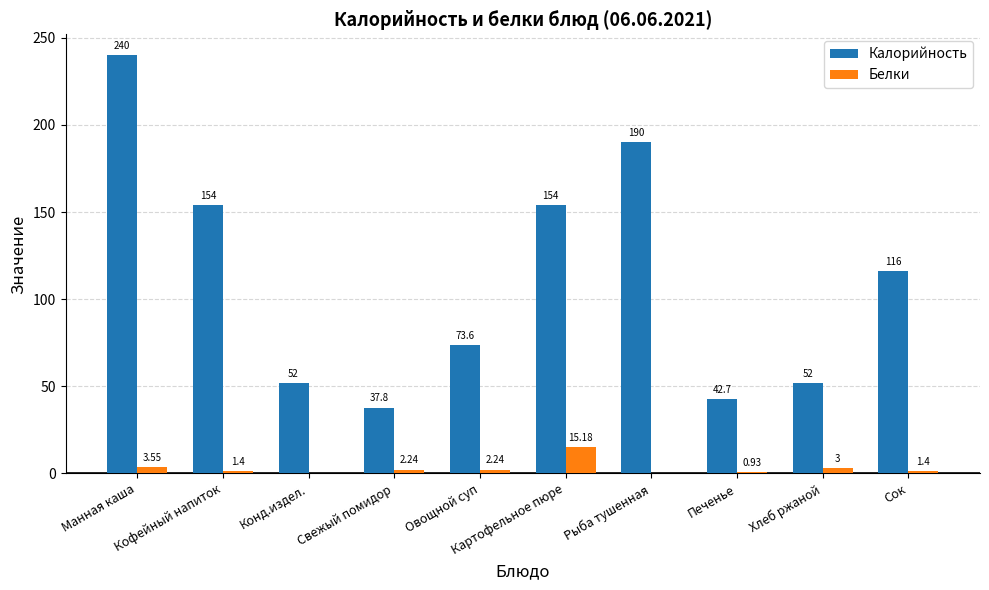

Which series has the largest total across all categories?

Калорийность